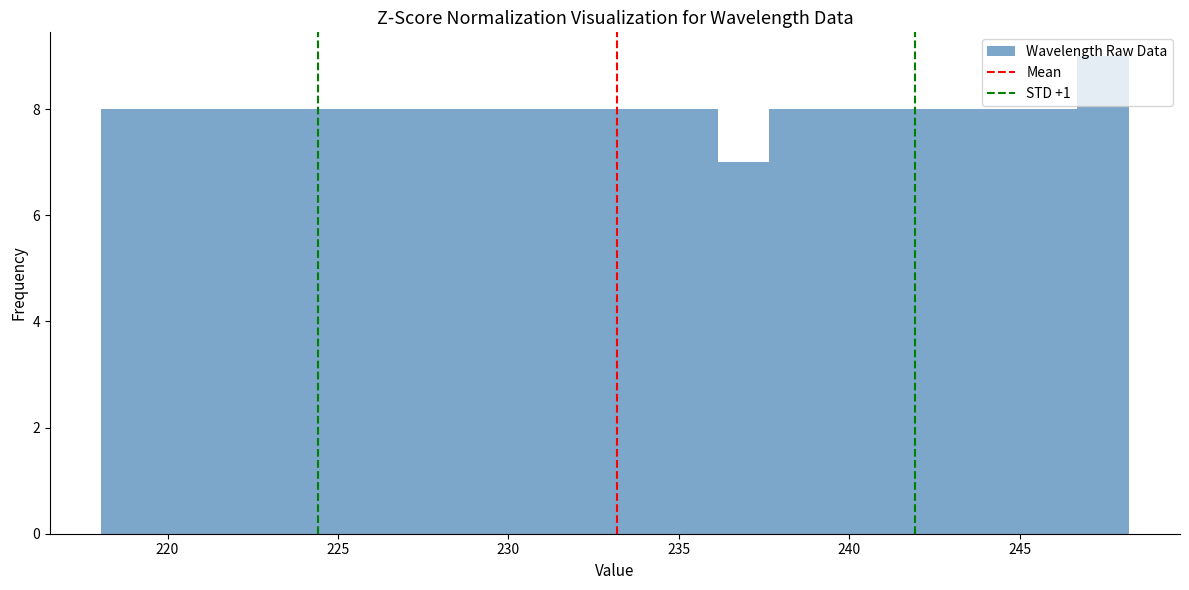

Around what value on the x-axis is the tallest bar? Give the approximate position of its centre, as read against the axis.

247.5